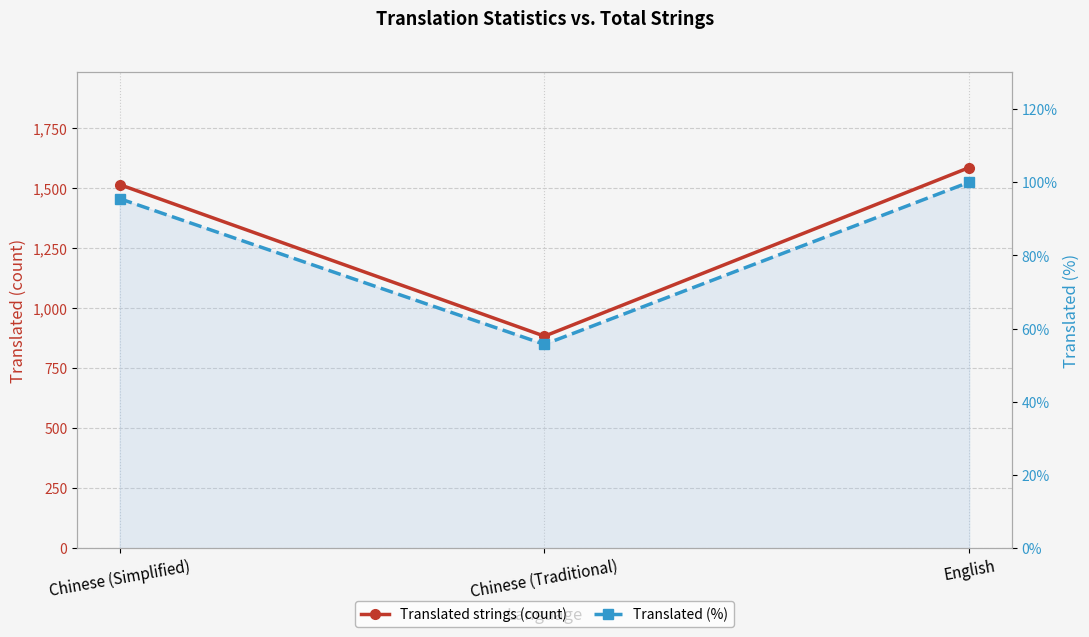

True or false: Translated strings (count) has a value of 1585.0 at English.

True